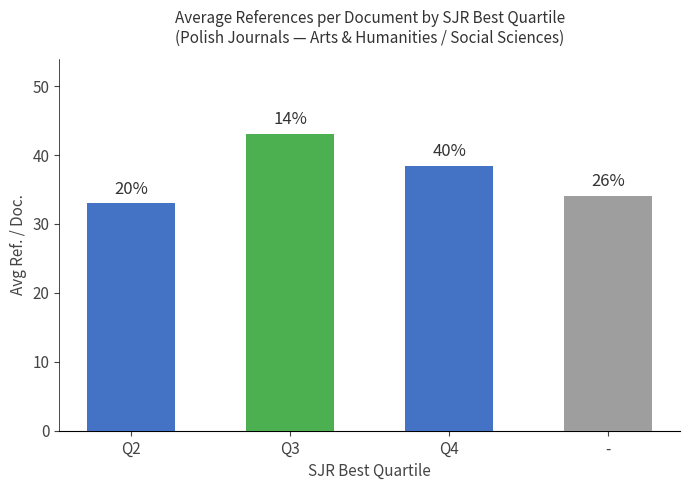

Does the chart contain any negative values?

No